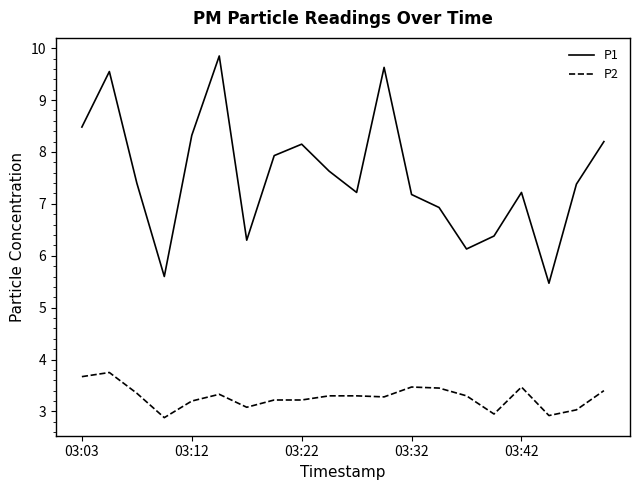

How many lines are shown in the chart?

2